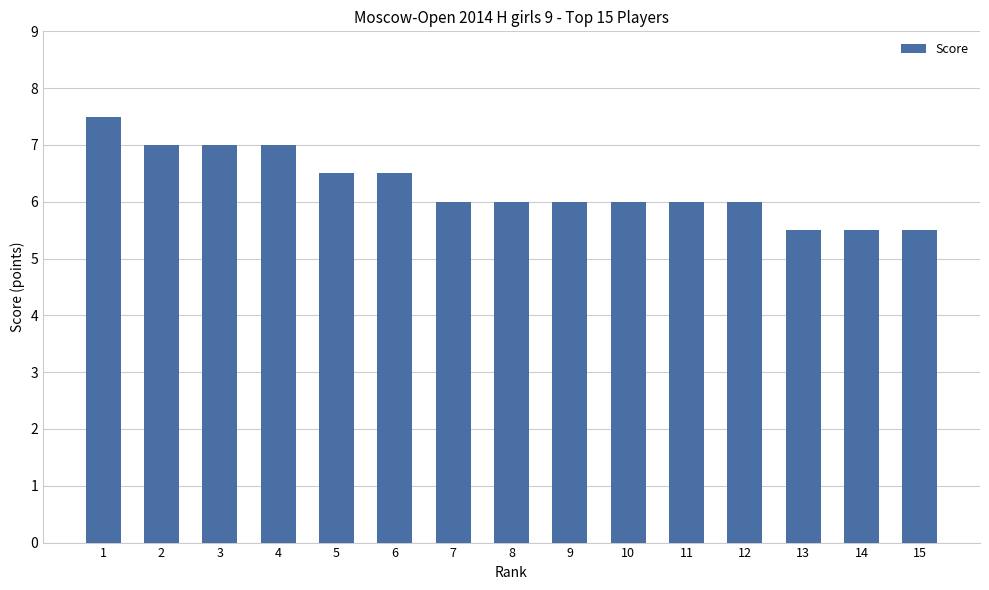

What is the value of the 10th bar from the left?

6.0